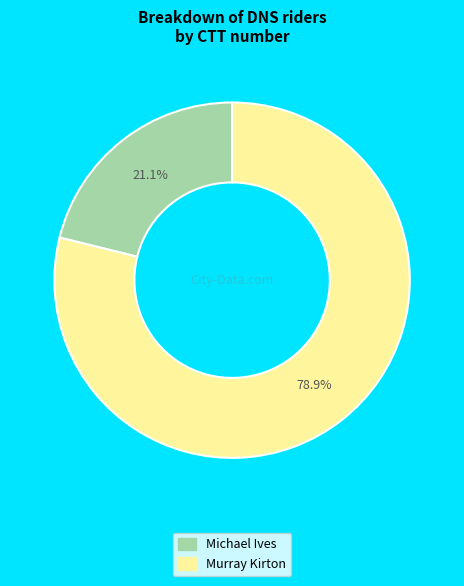

To the nearest percent, what is the difference between the Michael Ives and Murray Kirton slice percentages?

58%